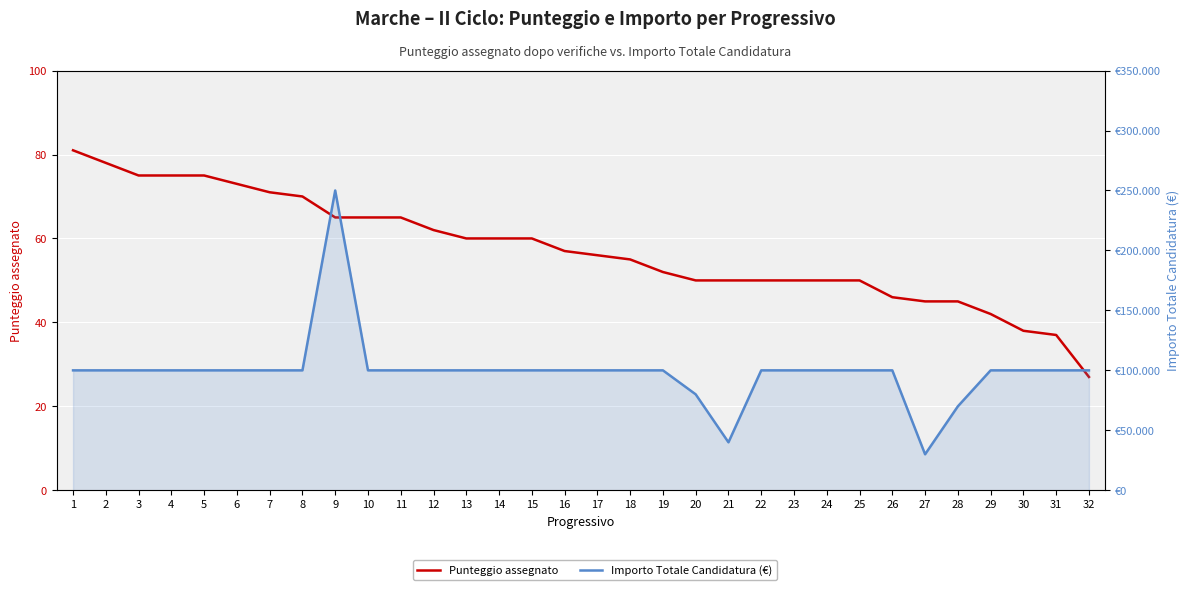

What is the minimum value for Importo Totale Candidatura (€)?

30000